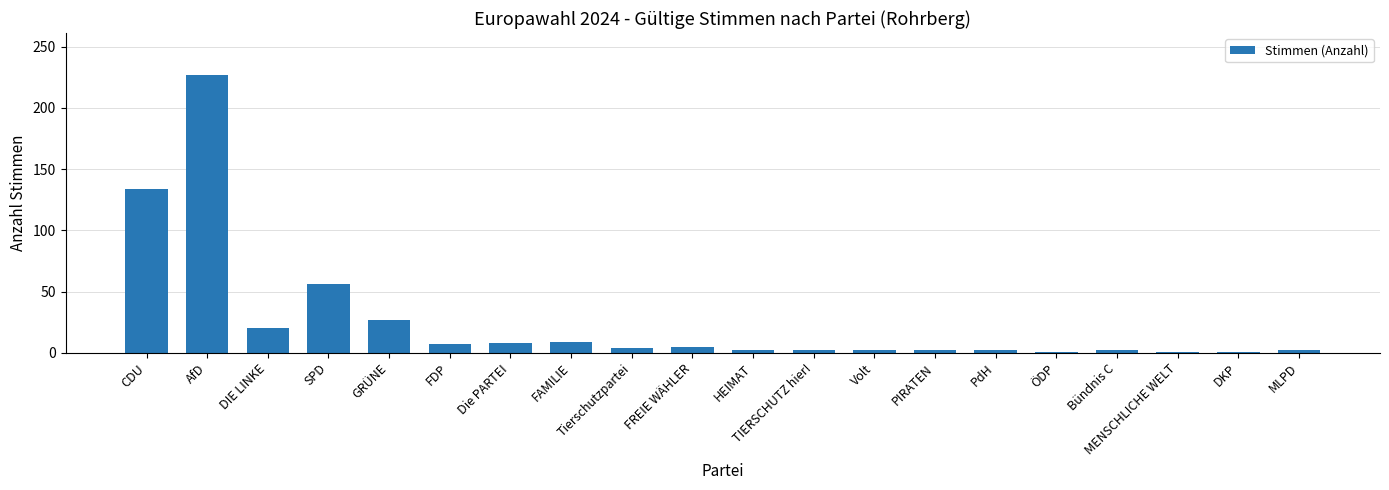

How many data points are less than 4?

10